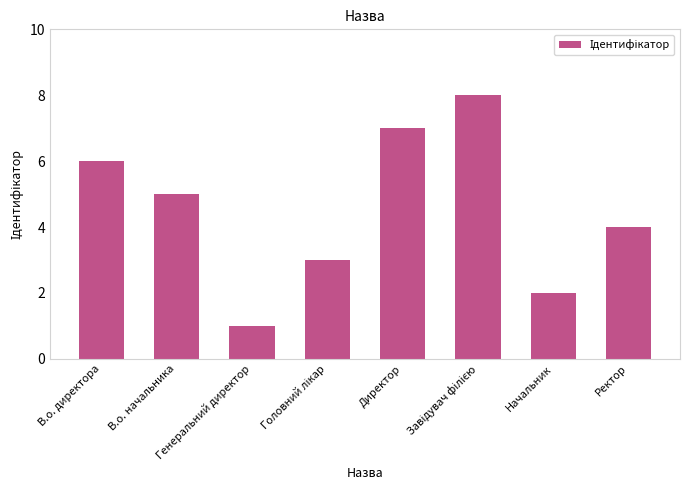

What is the maximum value shown in the chart?

8